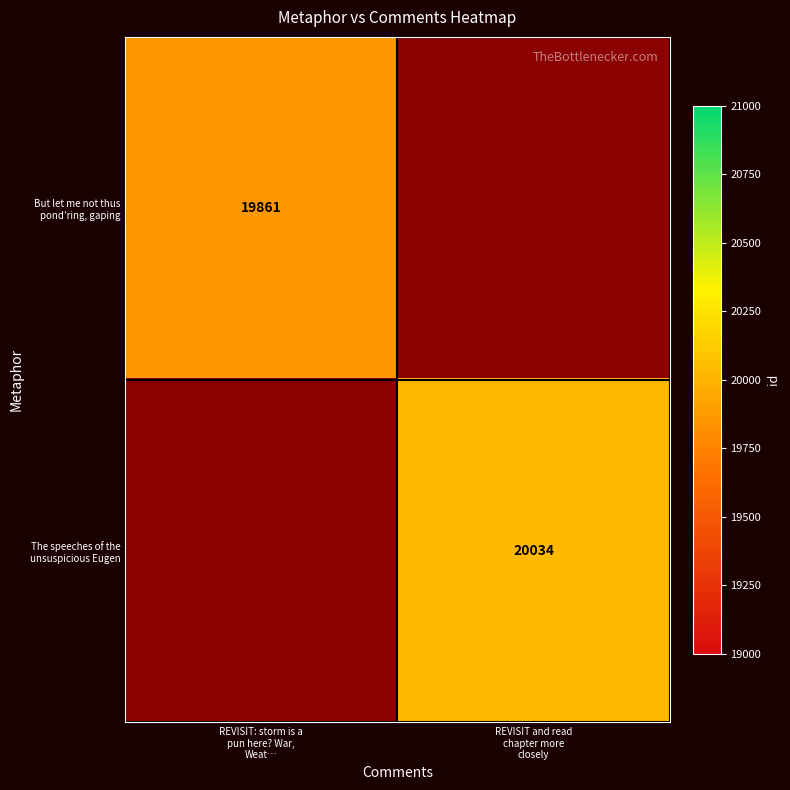

At which label does But let me not thus pond’ring, gaping reach its minimum?

REVISIT: storm is a pun here? War, Weat…